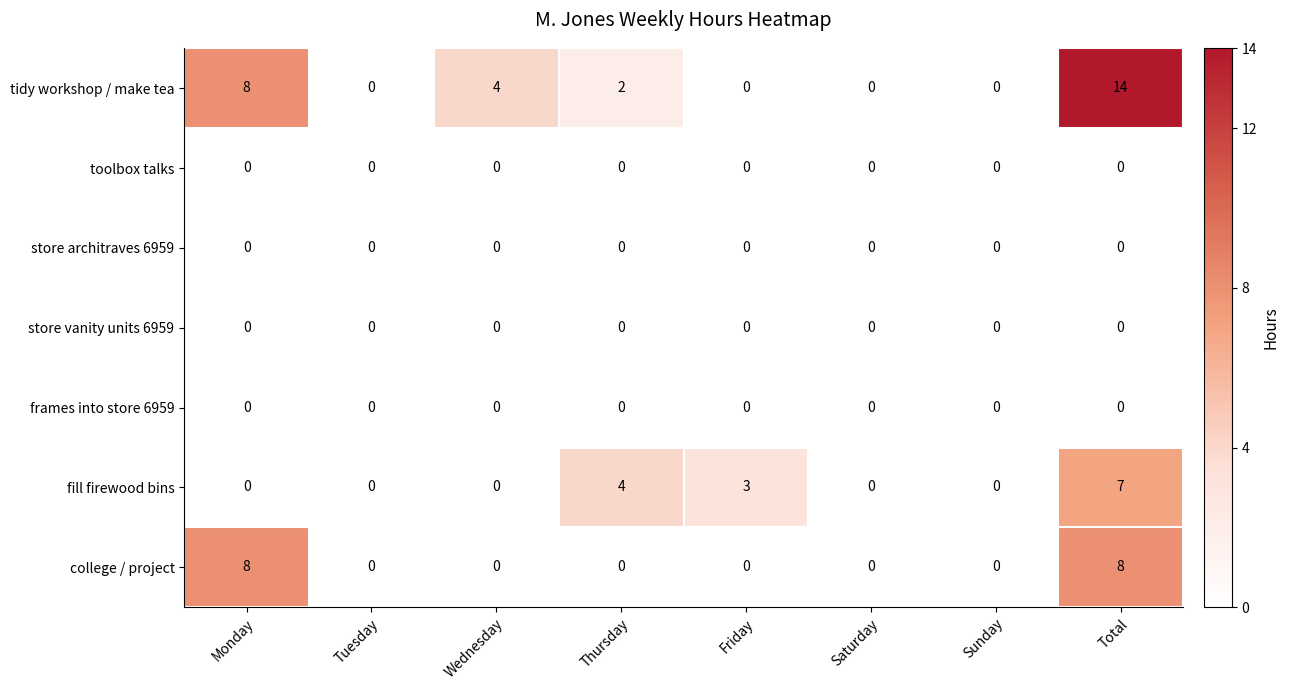

Which series changed the most between Sunday and Total?

tidy workshop / make tea